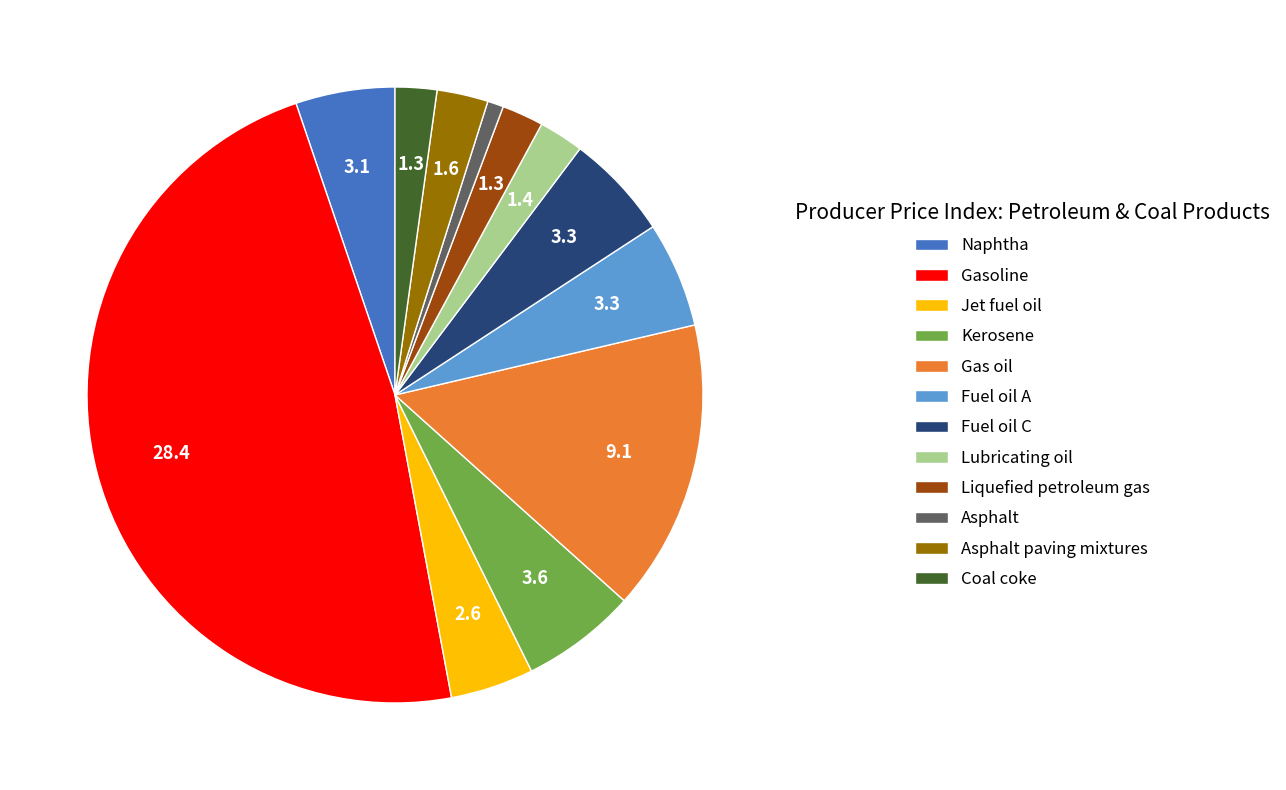

Combined, do Lubricating oil and Liquefied petroleum gas account for over 50%?

No